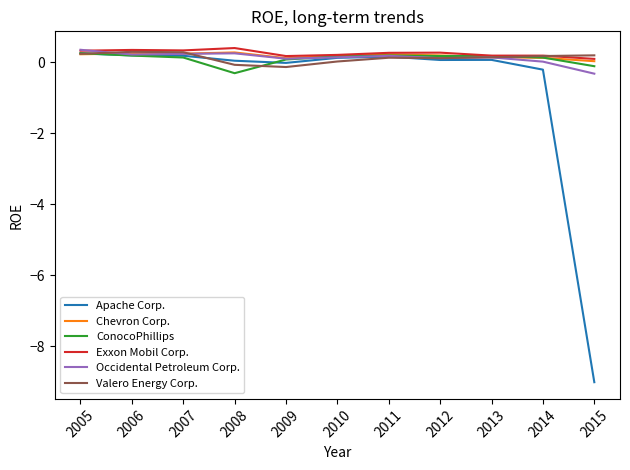

How many data points does each series have?

11